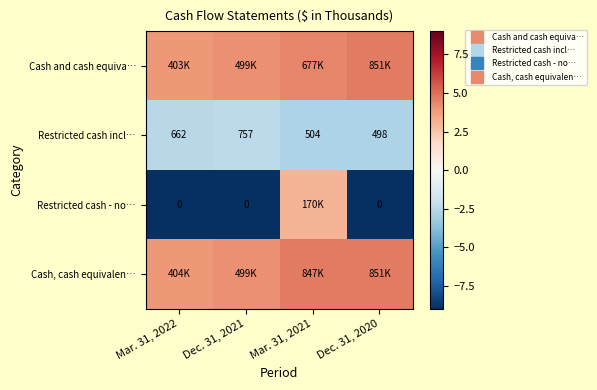

What is the difference between the highest and lowest values at Dec. 31, 2020?

13.7